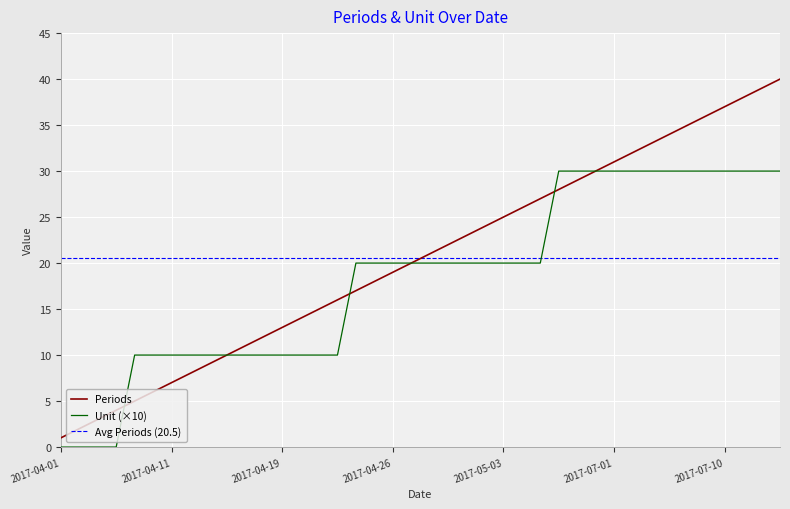

Which series has the largest total across all categories?

Periods